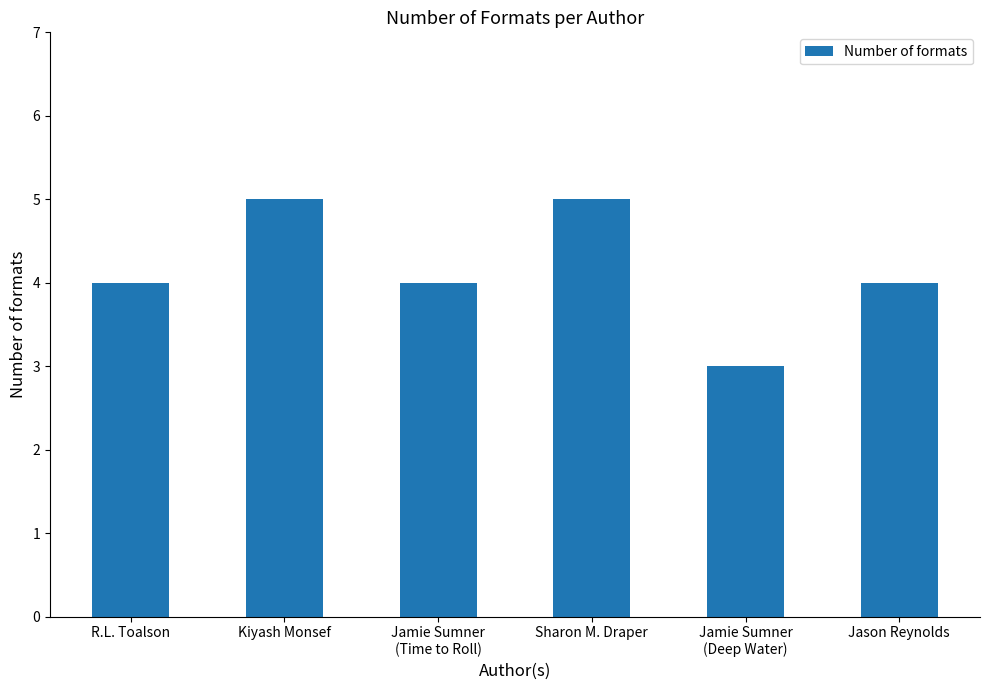

Is it true that the value at Sharon M. Draper is 5?

True